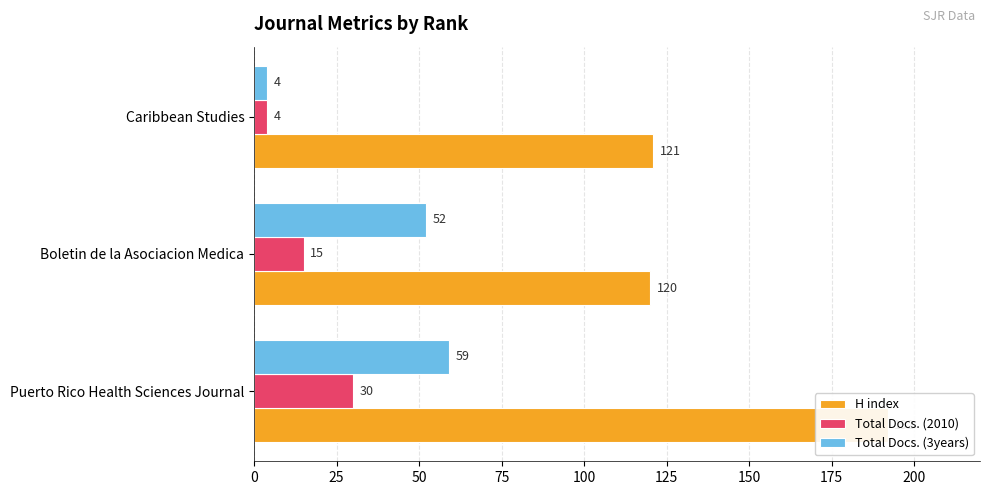

True or false: Total Docs. (2010) has a value of 46 at Puerto Rico Health Sciences Journal.

False